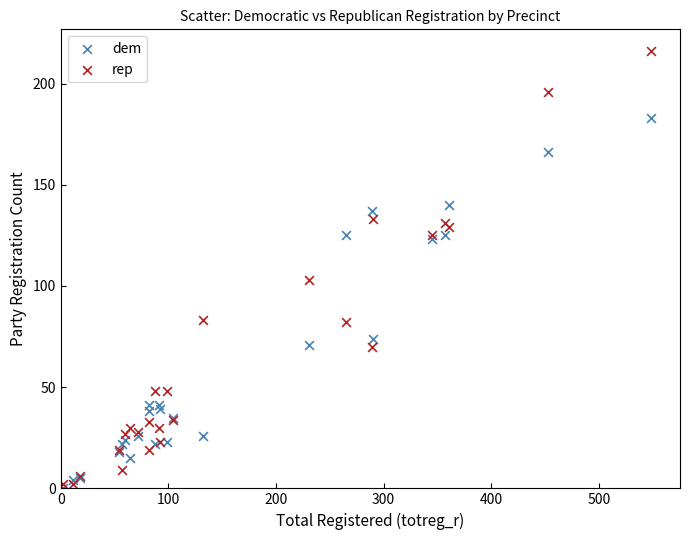

In the rep series, what Y value is closest to 109?

103